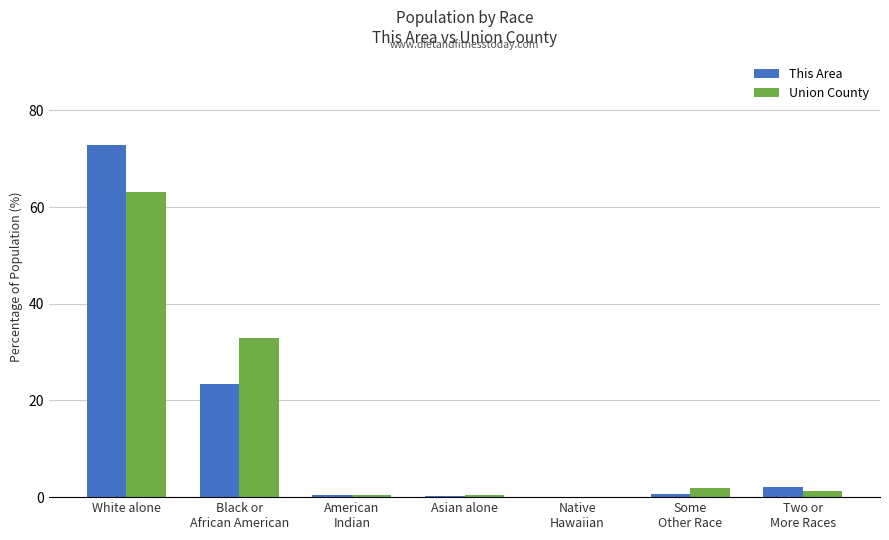

What is the sum of the This Area values at Two or
More Races and Black or
African American?

25.5